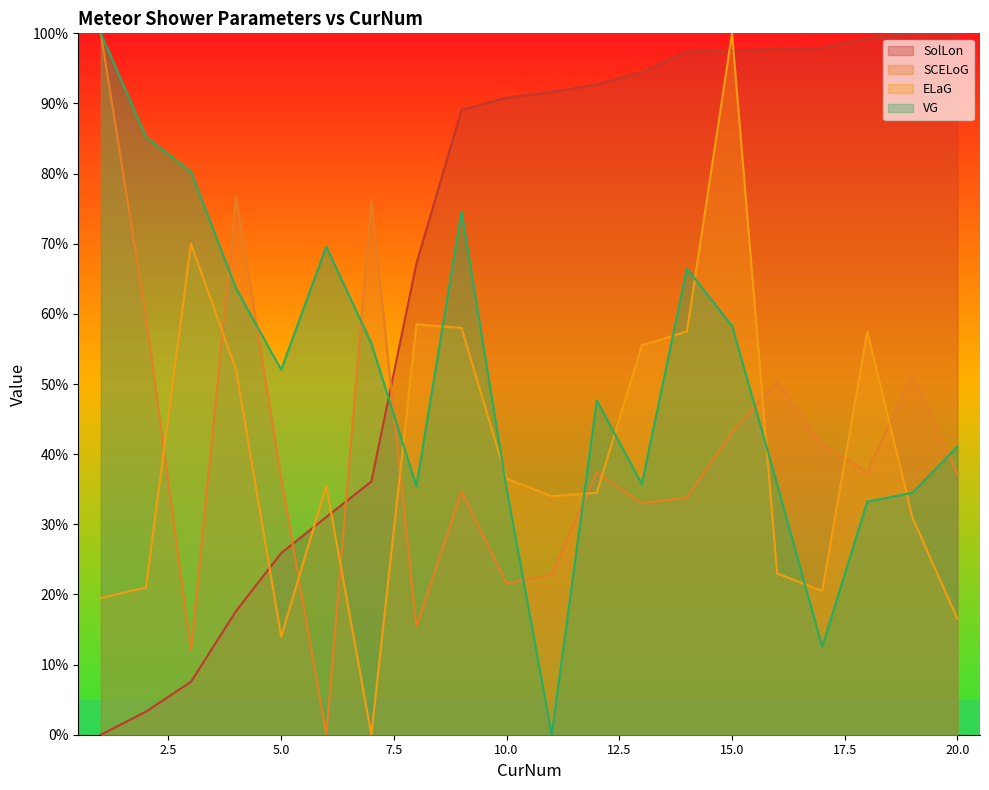

At which category does the chart reach its minimum across all series?

1